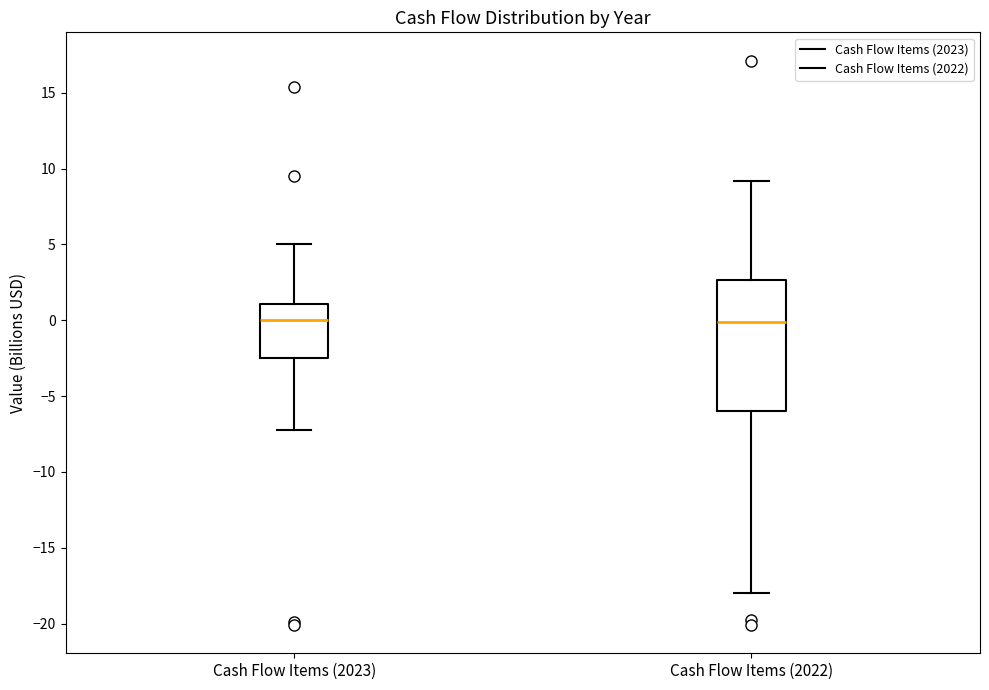

Reading left to right, read every box against the y-axis: the position of its median line, the range the box covers, and the ends of its whiskers. The values are not printed on the chart, so give them approximately, as read against the axis.

Cash Flow Items (2023): median 0.0, box -2.5 to 1.0, whiskers -7.0 to 5.0
Cash Flow Items (2022): median 0.0, box -6.0 to 2.5, whiskers -18.0 to 9.0